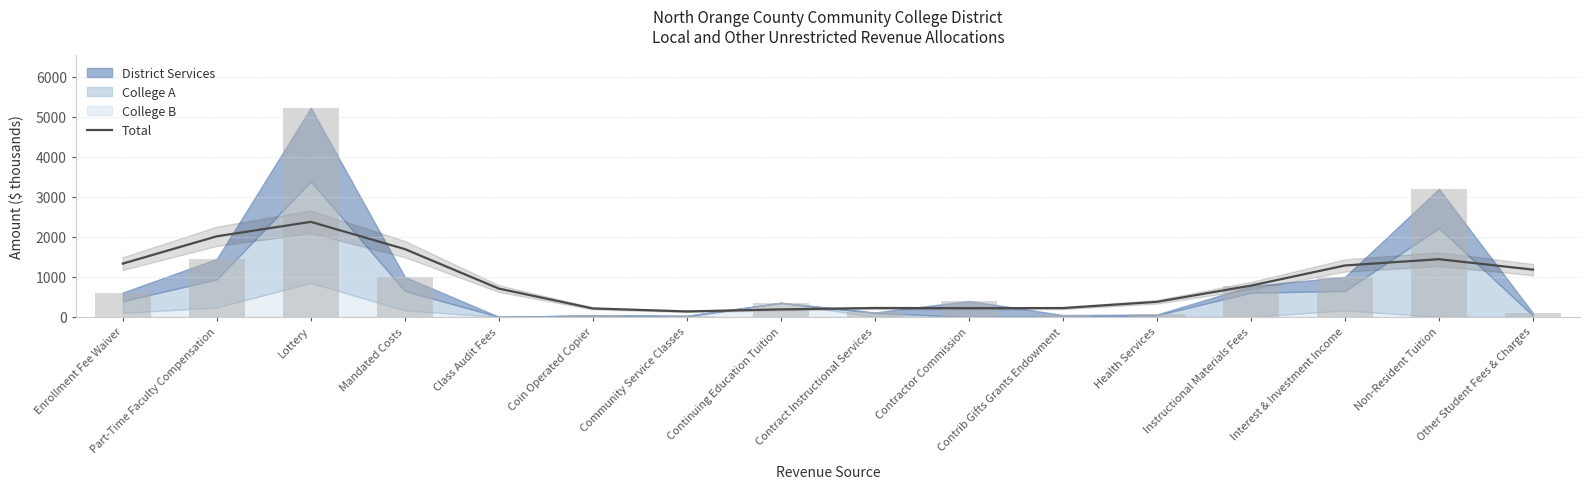

Rank the categories by value from lowest to highest.

Community Service Classes, Continuing Education Tuition, Coin Operated Copier, Contractor Commission, Contrib Gifts Grants Endowment, Contract Instructional Services, Health Services, Class Audit Fees, Instructional Materials Fees, Other Student Fees & Charges, Interest & Investment Income, Enrollment Fee Waiver, Non-Resident Tuition, Mandated Costs, Part-Time Faculty Compensation, Lottery